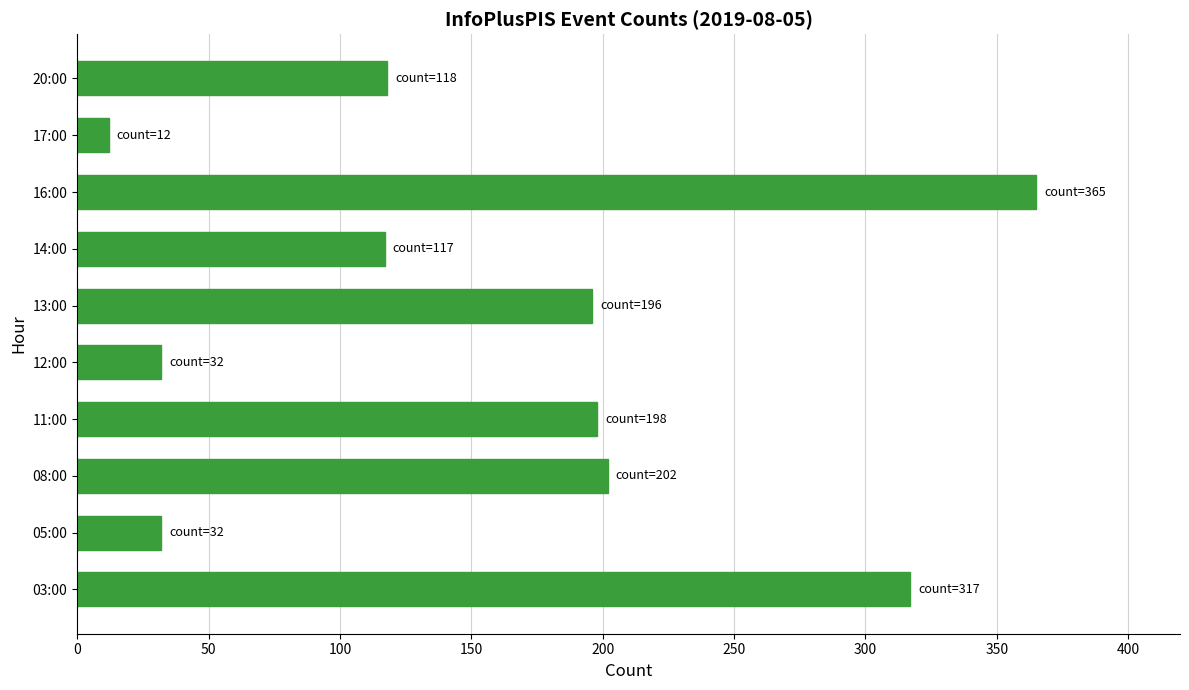

The value at 03:00 is 78. True or false?

False